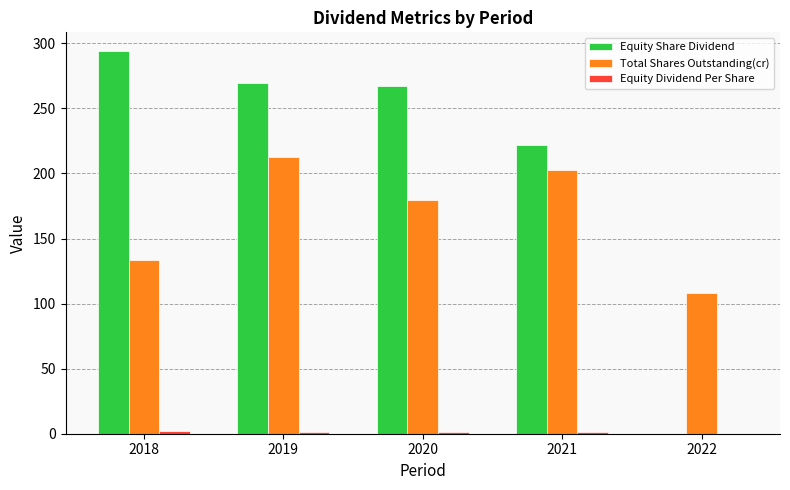

What is the spread (max minus min) of values at 2019?

268.2